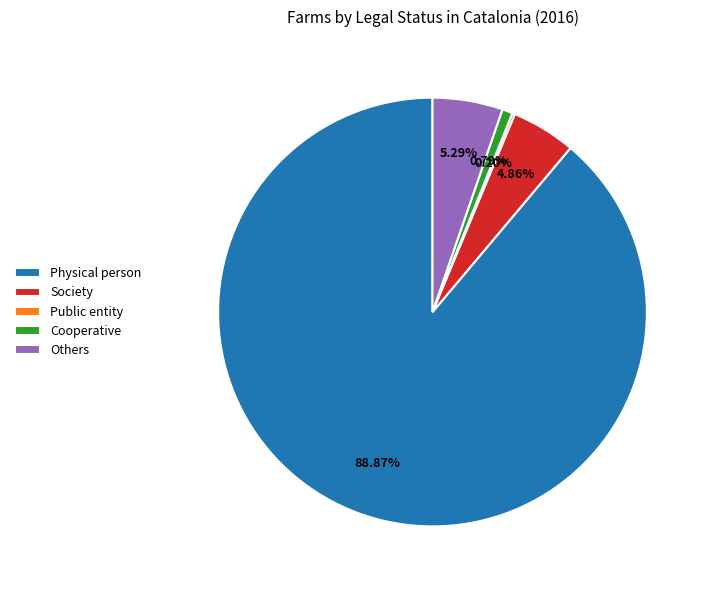

What is the majority slice?

Physical person